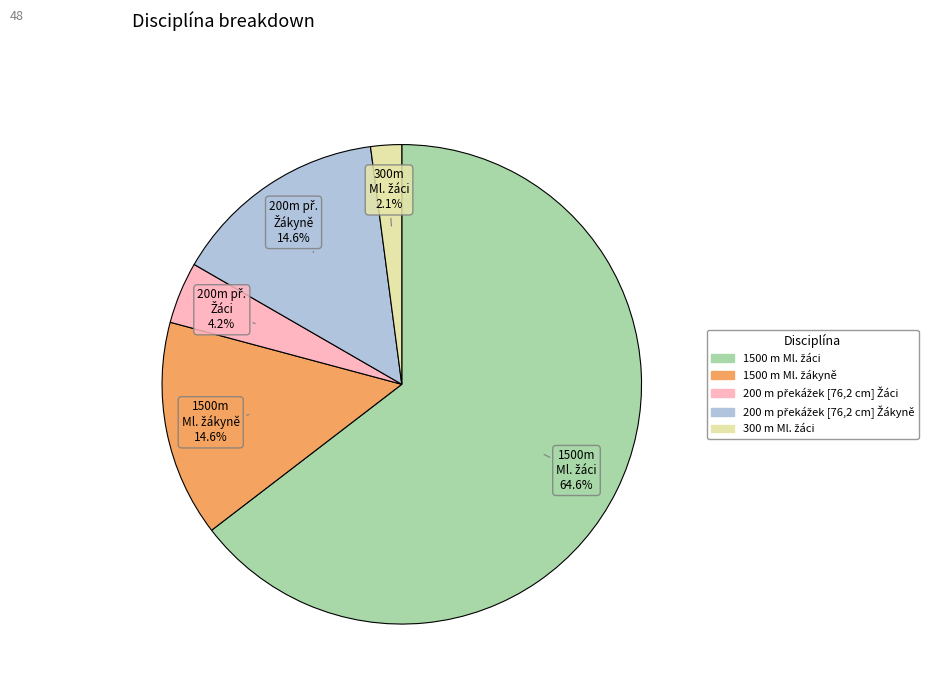

Does any single category account for the majority?

Yes